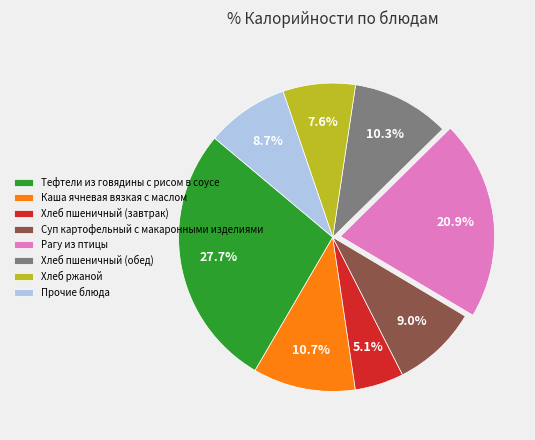

Combined, do Каша ячневая вязкая с маслом and Суп картофельный с макаронными изделиями account for over 50%?

No